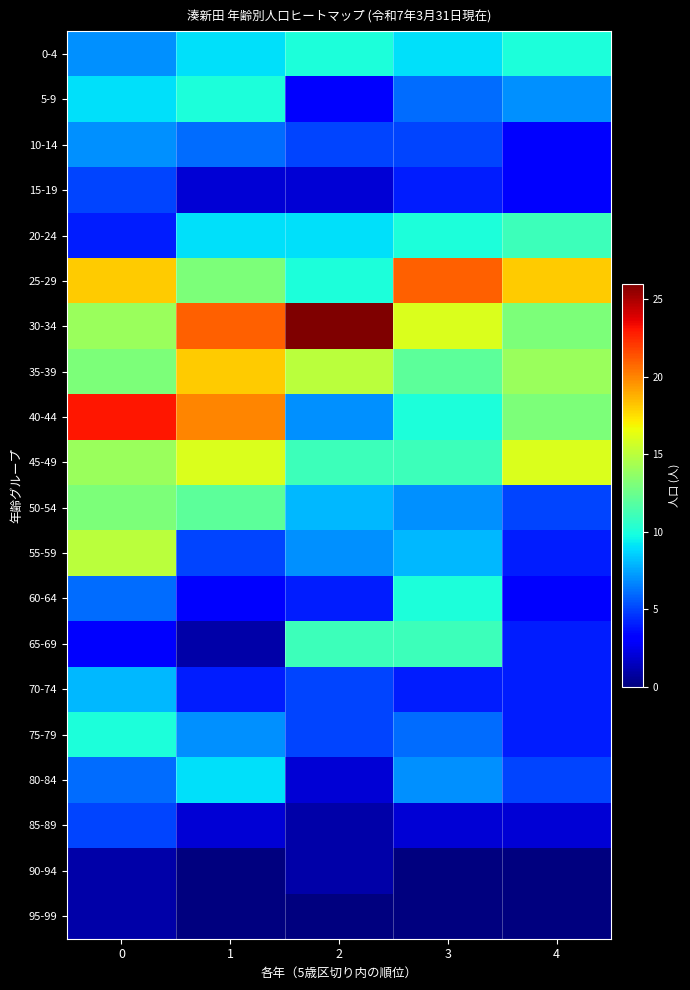

How many distinct data groups are displayed?

20